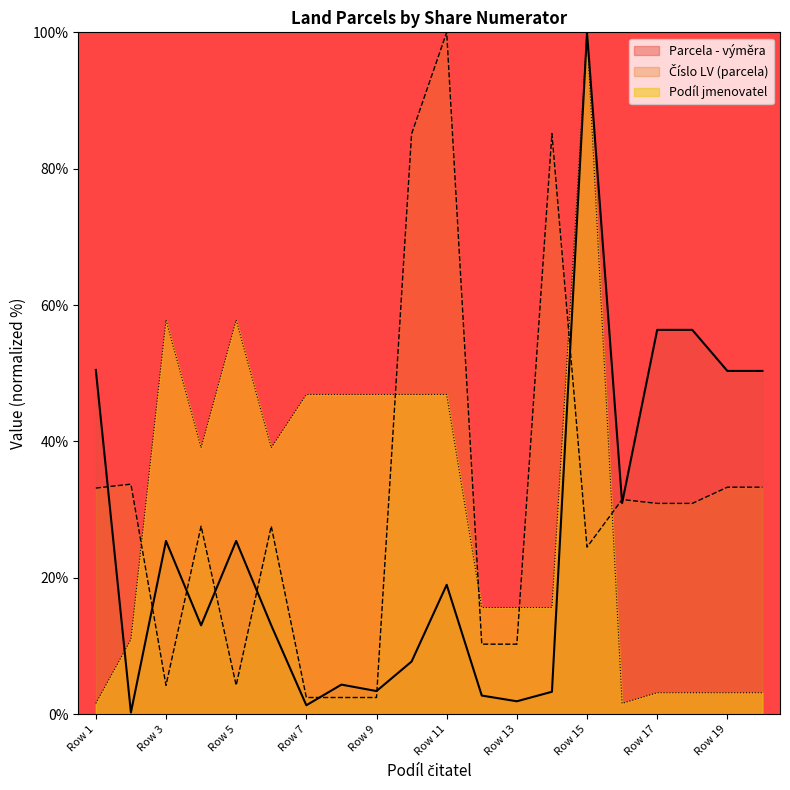

The Číslo LV (parcela) series shows 22.6 at 1. True or false?

False